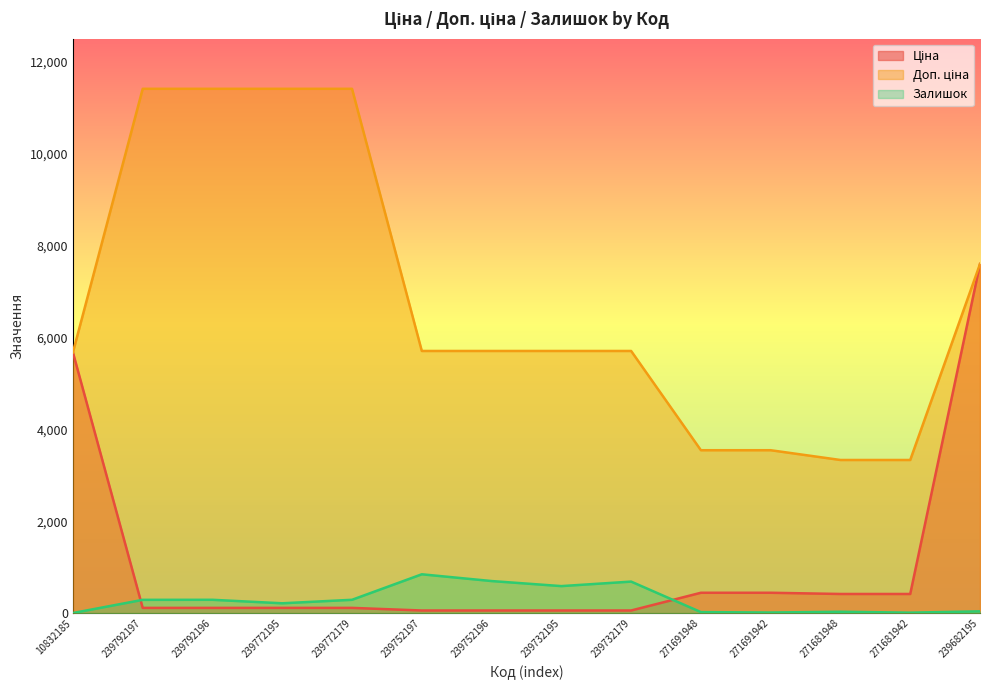

How many lines are shown in the chart?

3